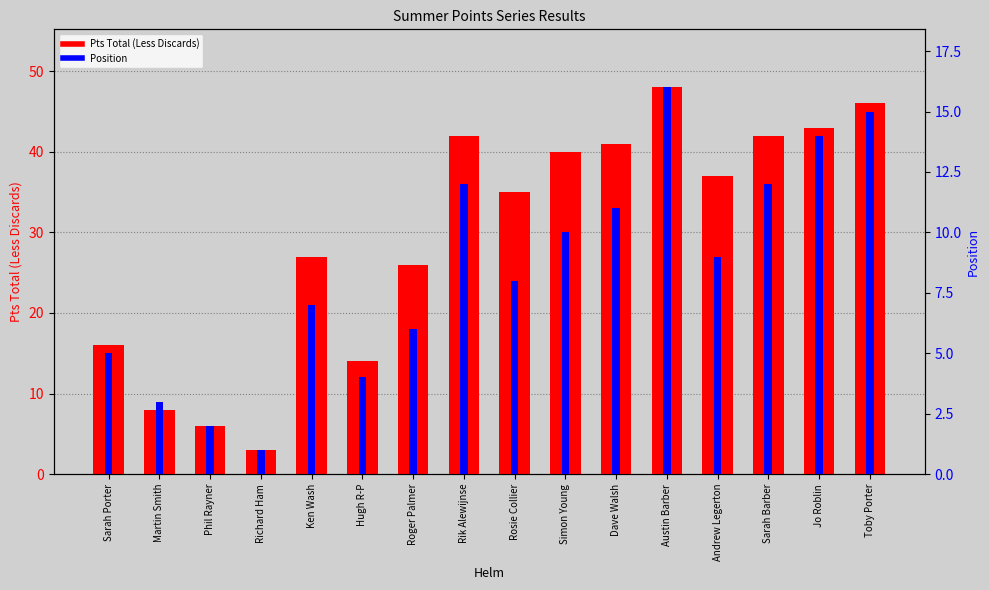

Which category has the lowest value across all series?

Richard Ham